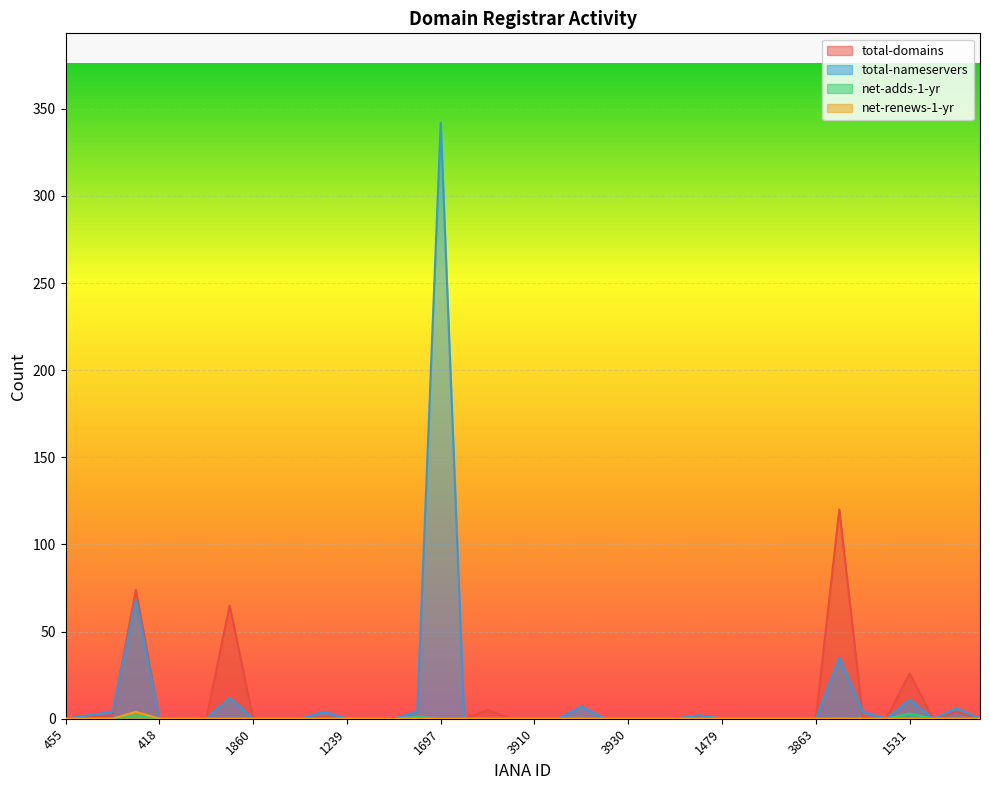

True or false: net-renews-1-yr and total-nameservers cross at least once.

False